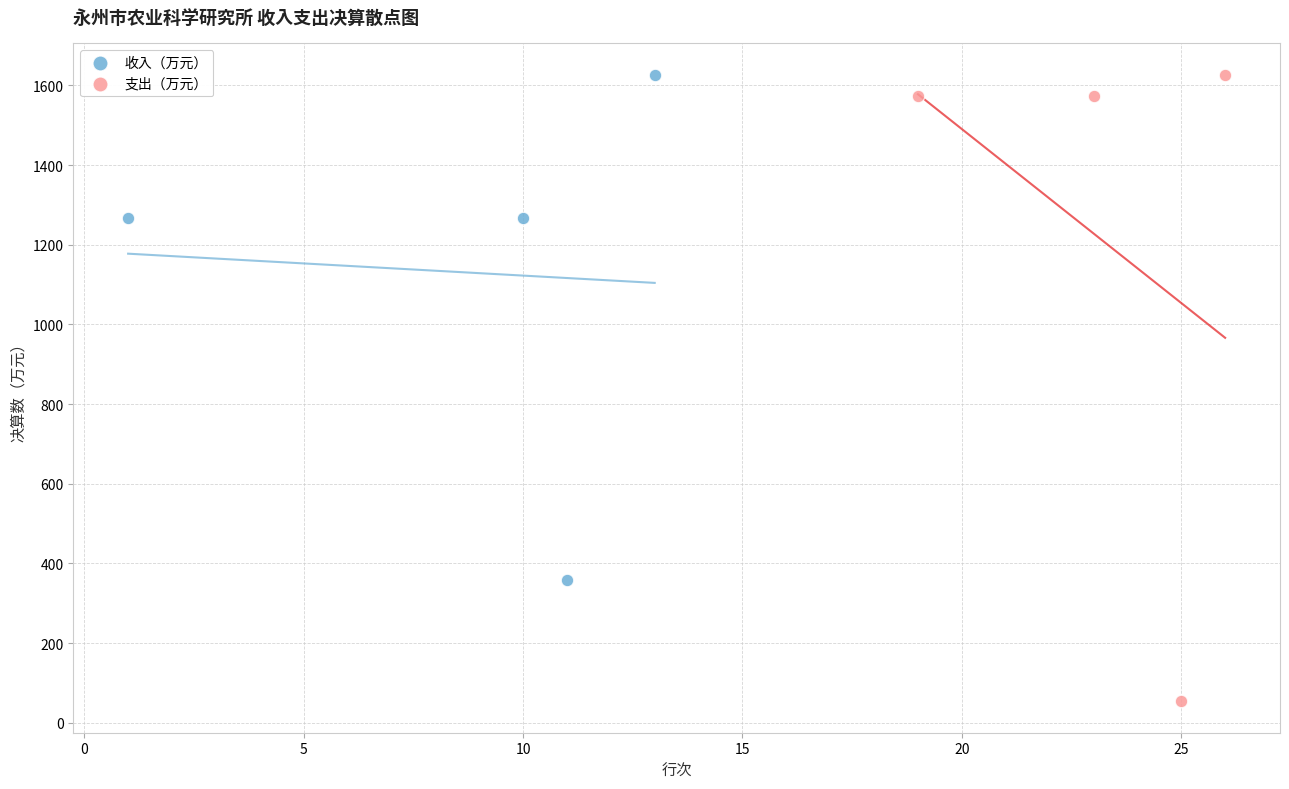

Which series has the largest Y range (max minus min)?

支出（万元）